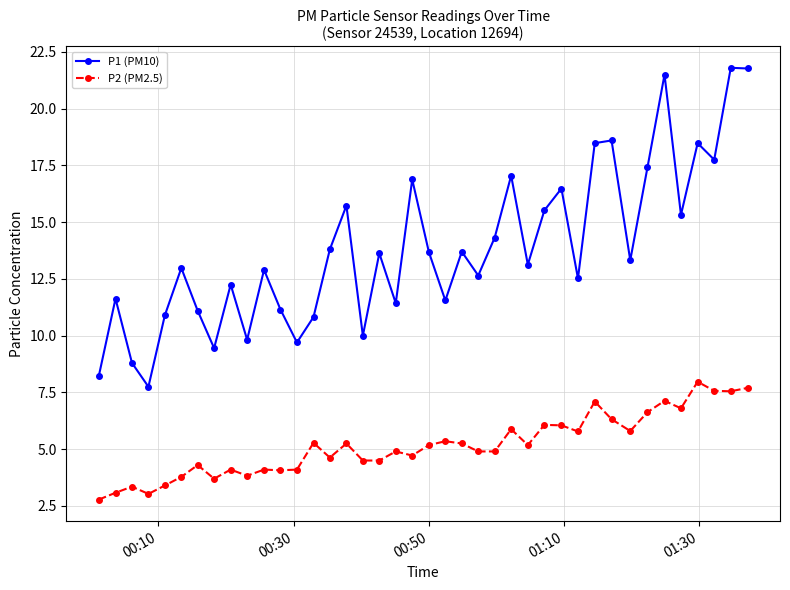

What is the value of the P1 (PM10) point at the 28th from the left?

15.5